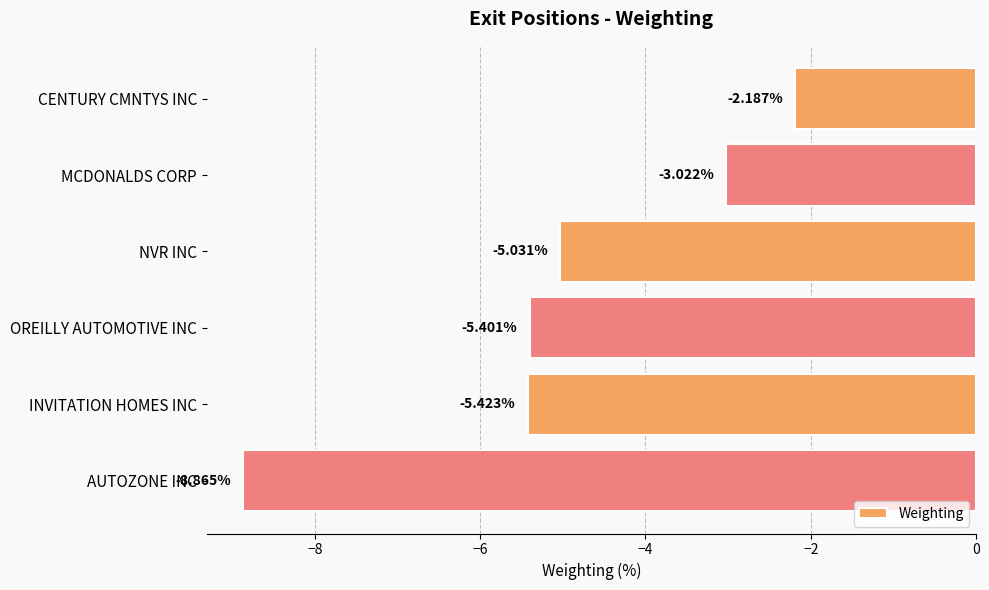

What is the label of the 6th bar from the bottom?

CENTURY CMNTYS INC